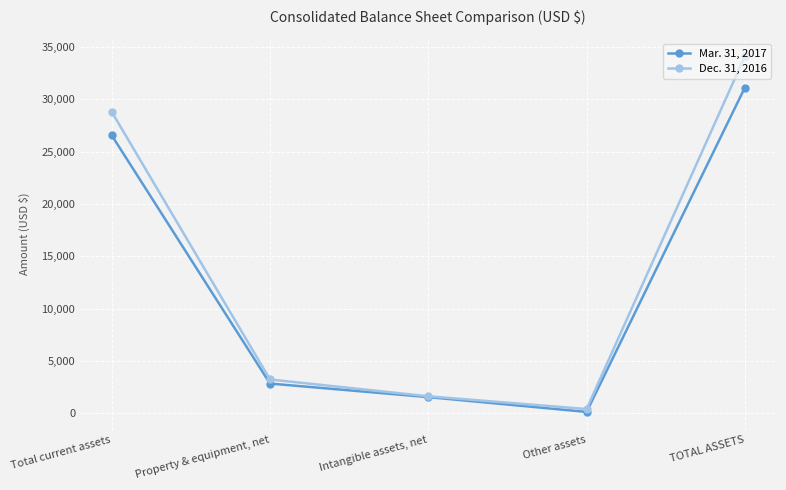

What position from the left is Intangible assets, net?

3